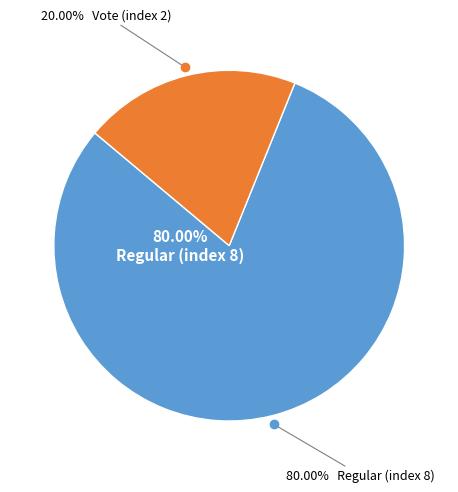

To the nearest percent, what is the average slice percentage?

50%